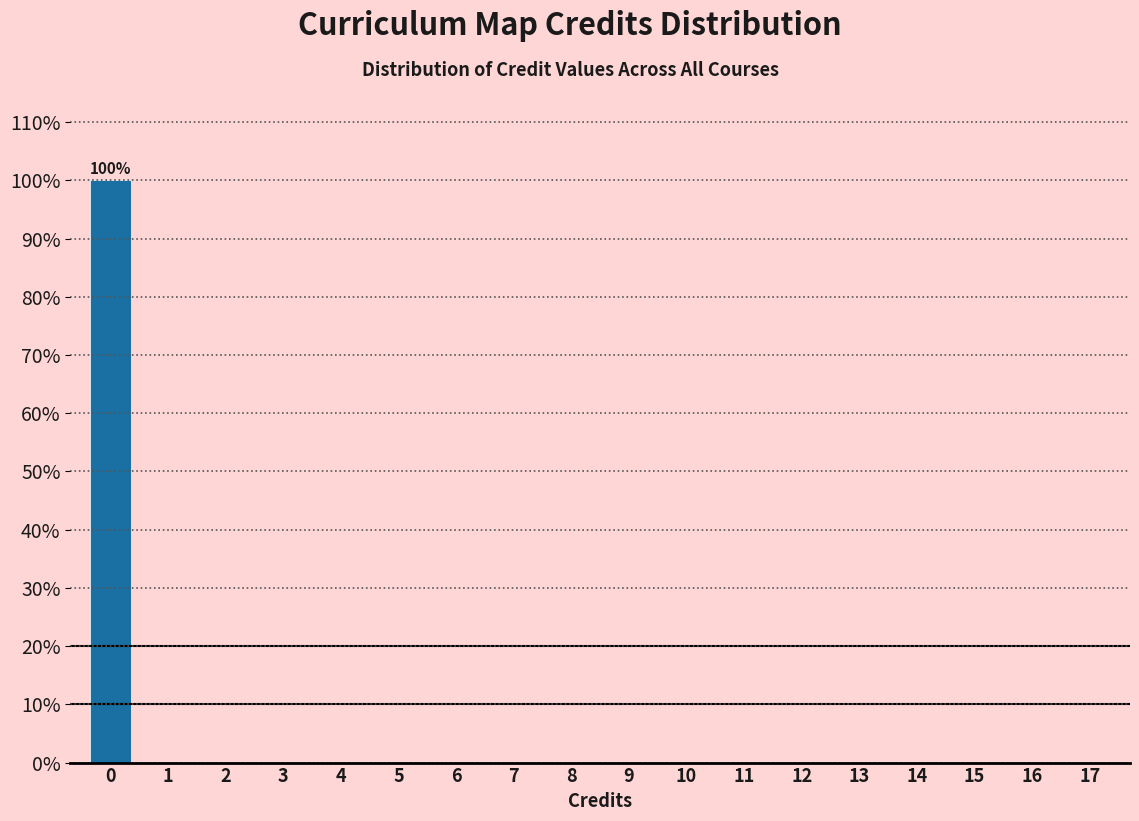

Reading left to right, extract all data points from this chart.

0=100	1=0	2=0	3=0	4=0	5=0	6=0	7=0	8=0	9=0	10=0	11=0	12=0	13=0	14=0	15=0	16=0	17=0